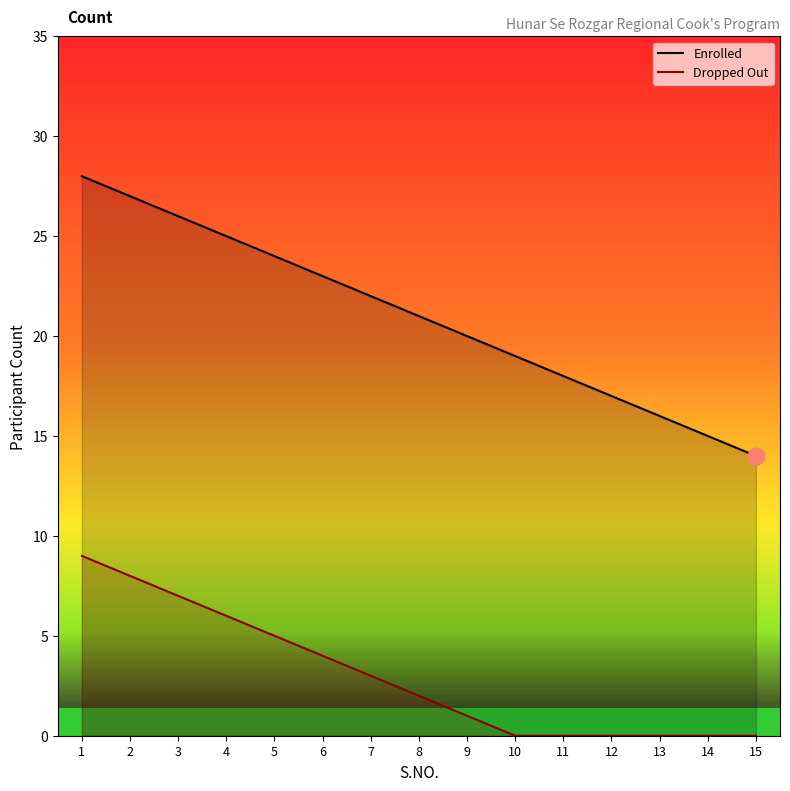

What is the value of the Enrolled point at the 15th from the left?

14